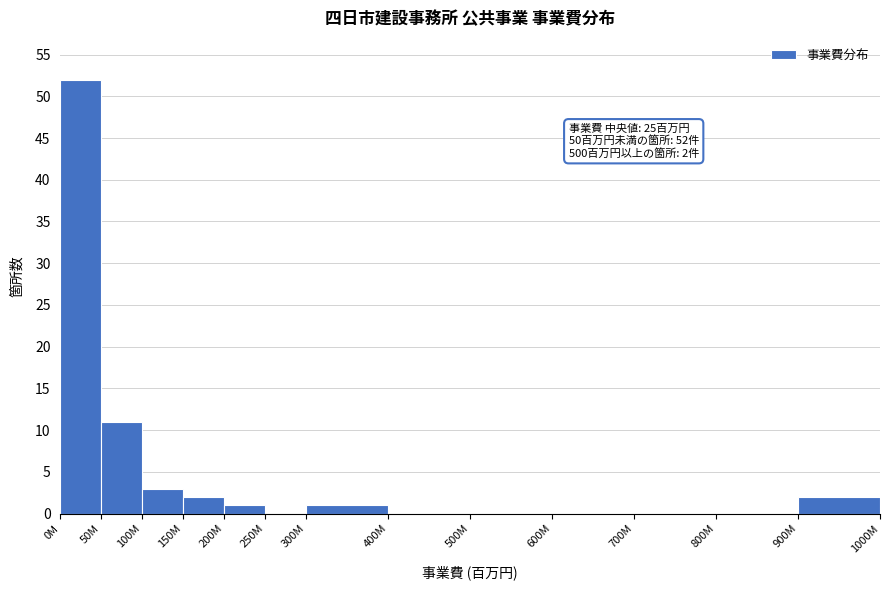

Reading left to right, extract all data points from this chart.

0M=52	50M=11	100M=3	150M=2	200M=1	250M=0	300M=1	400M=0	500M=0	600M=0	700M=0	800M=0	900M=2